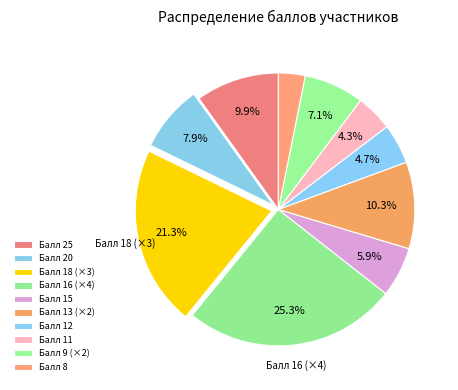

What is the largest slice in the pie chart?

25